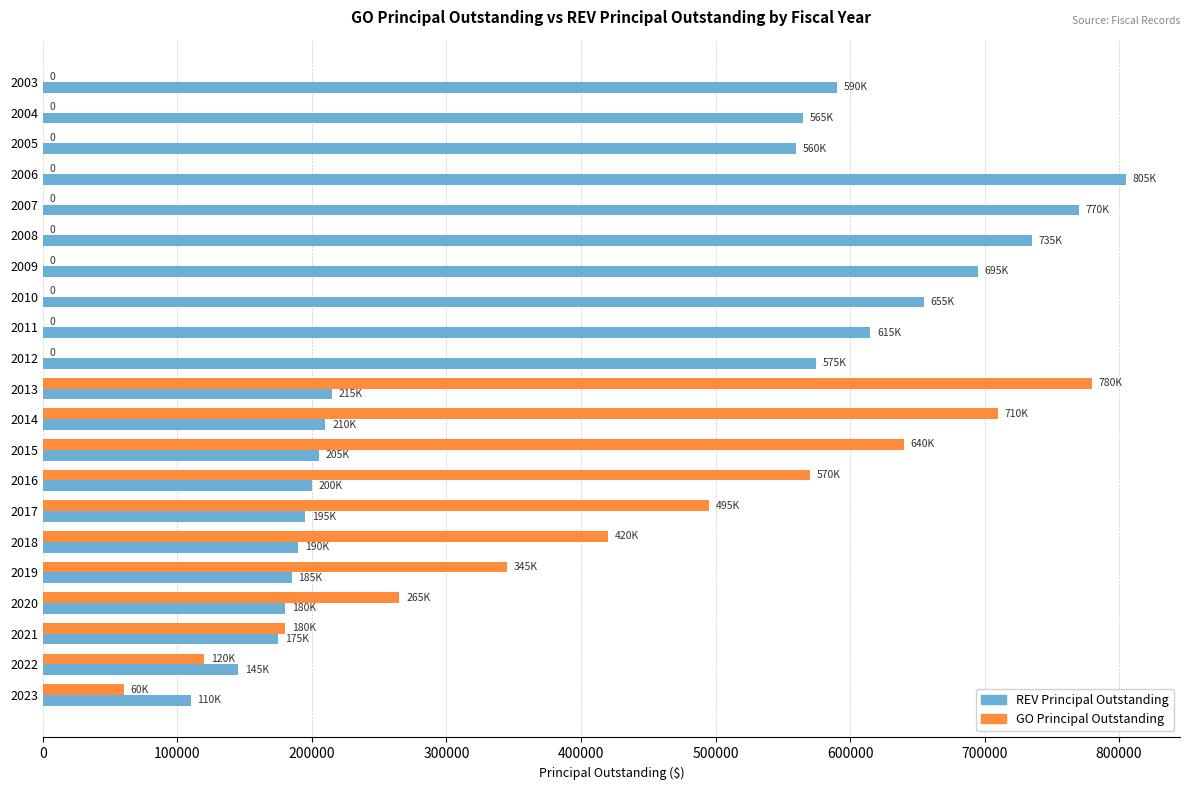

At which category is the sum across all series the highest?

2013